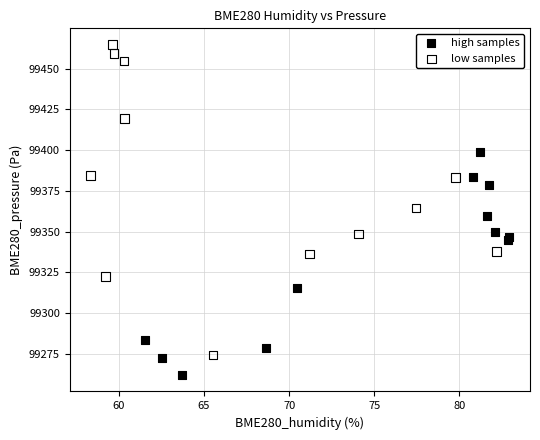

Which series reaches the minimum Y coordinate?

high samples